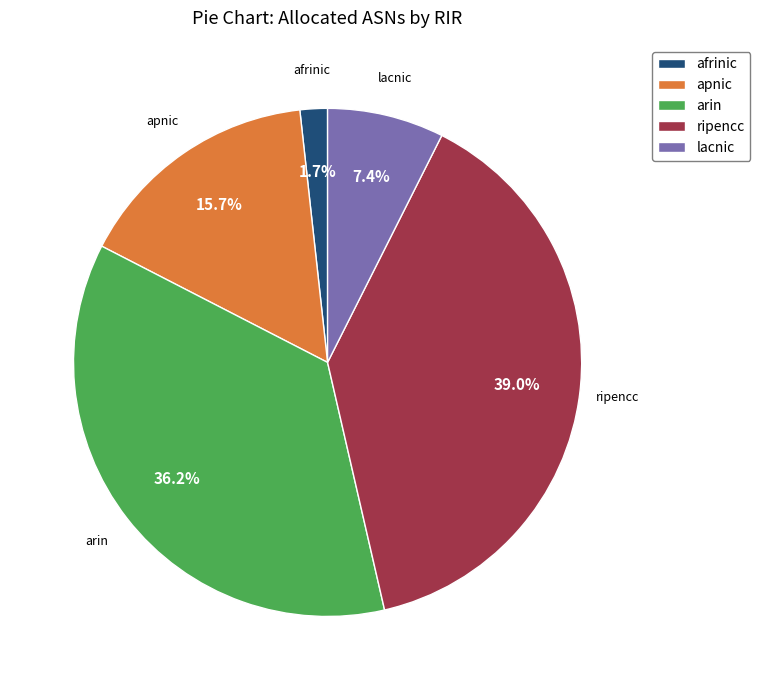

How many slices are in this pie chart?

5